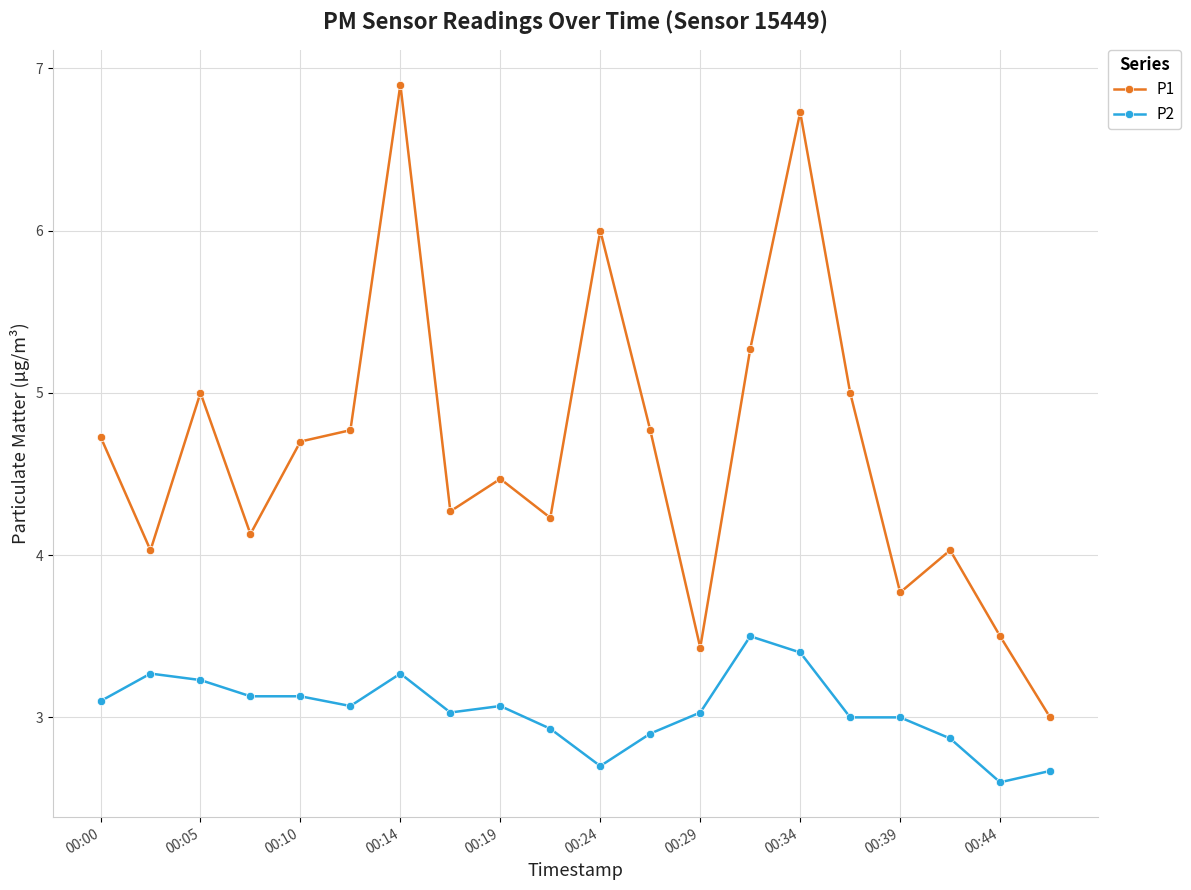

What is the difference between the second highest and minimum values in the P2 series?

0.8